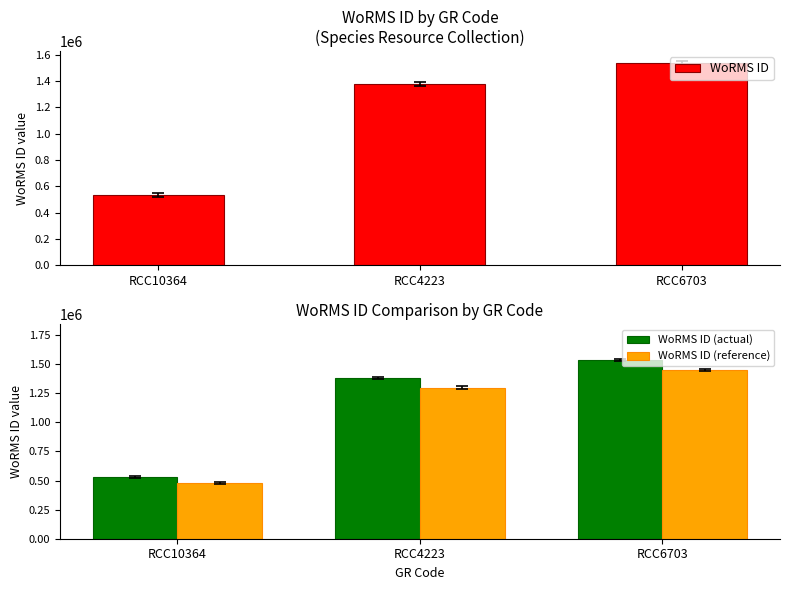

How many groups of bars are there?

3